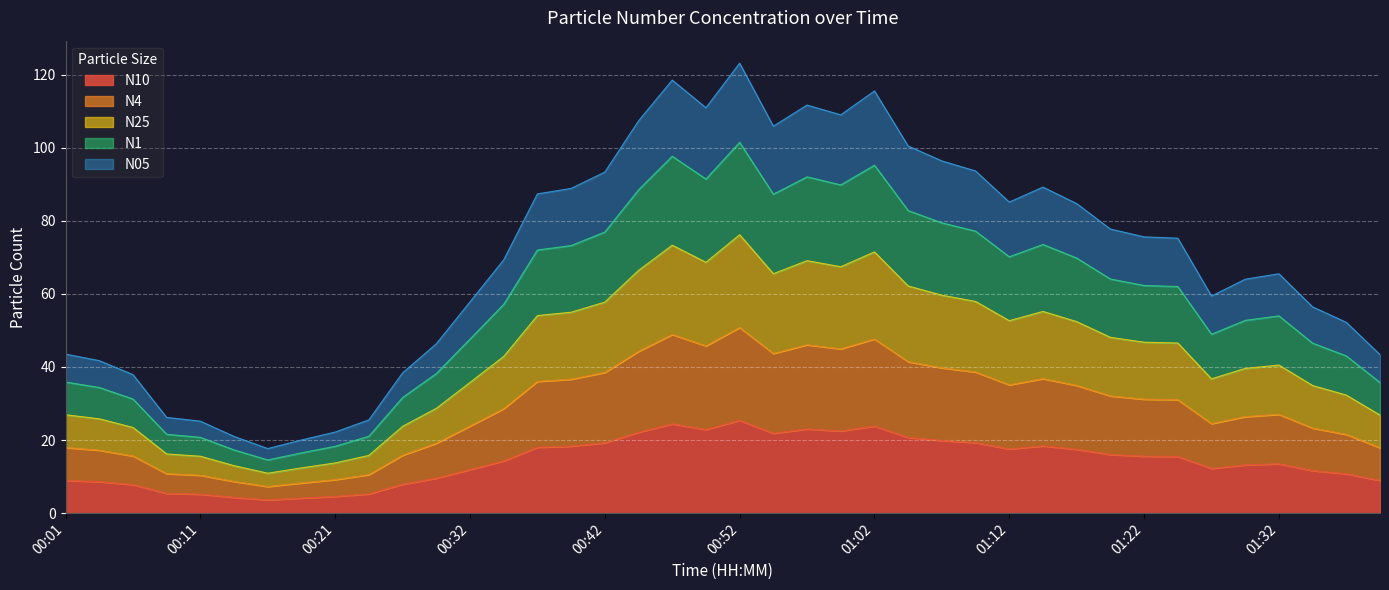

Which category has the highest value across all series?

00:52